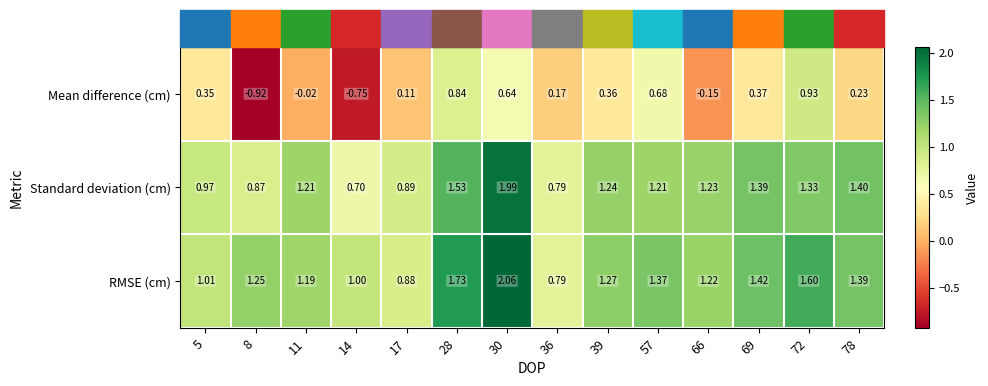

How many series are shown in this chart?

3